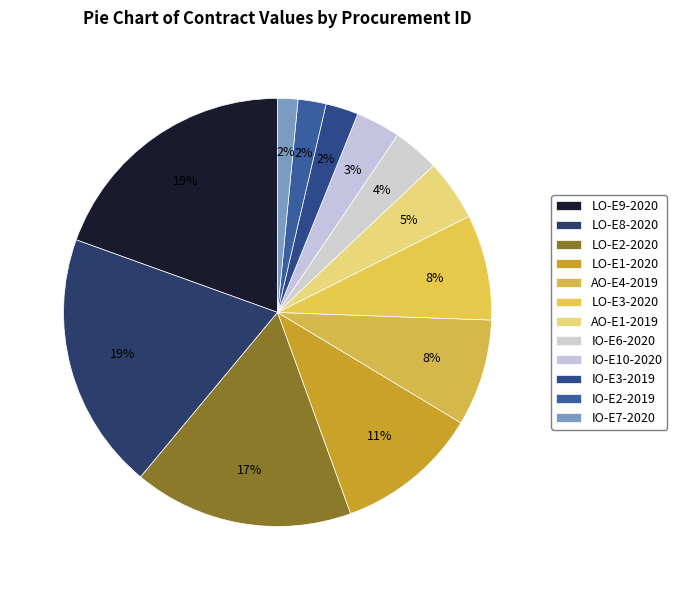

What is the largest slice in the pie chart?

LO-E9-2020